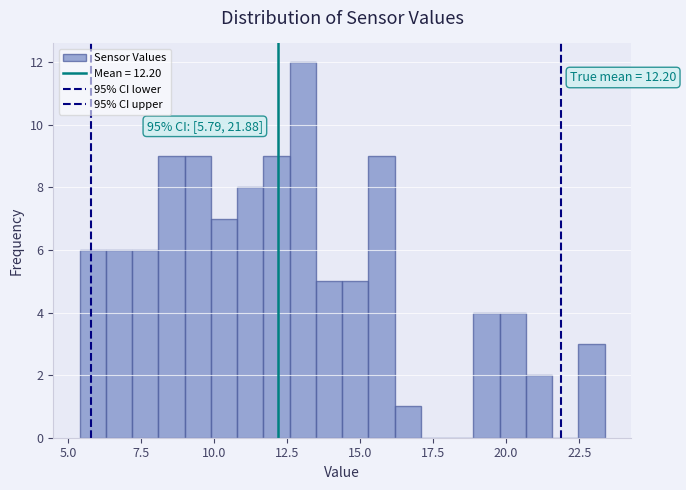

Read against the x-axis, roughly where is the centre of the tallest bar?

13.0